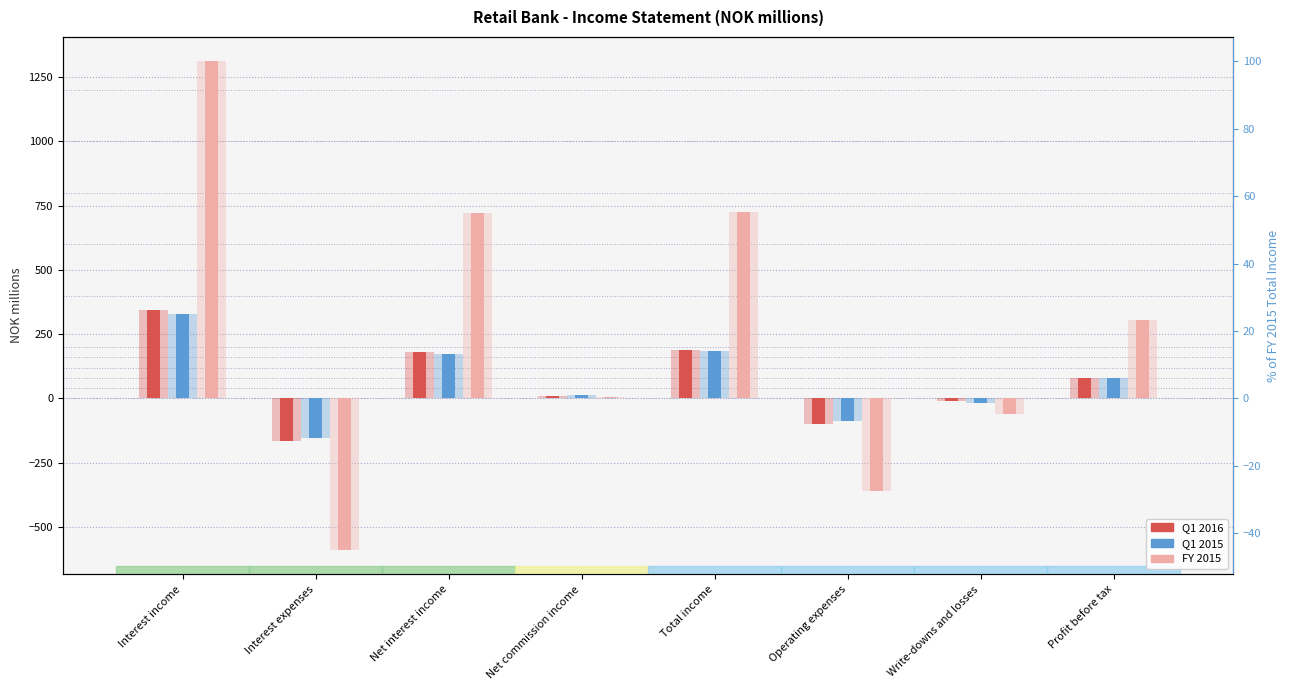

What is the difference between the highest and lowest values at Profit before tax?

225.6